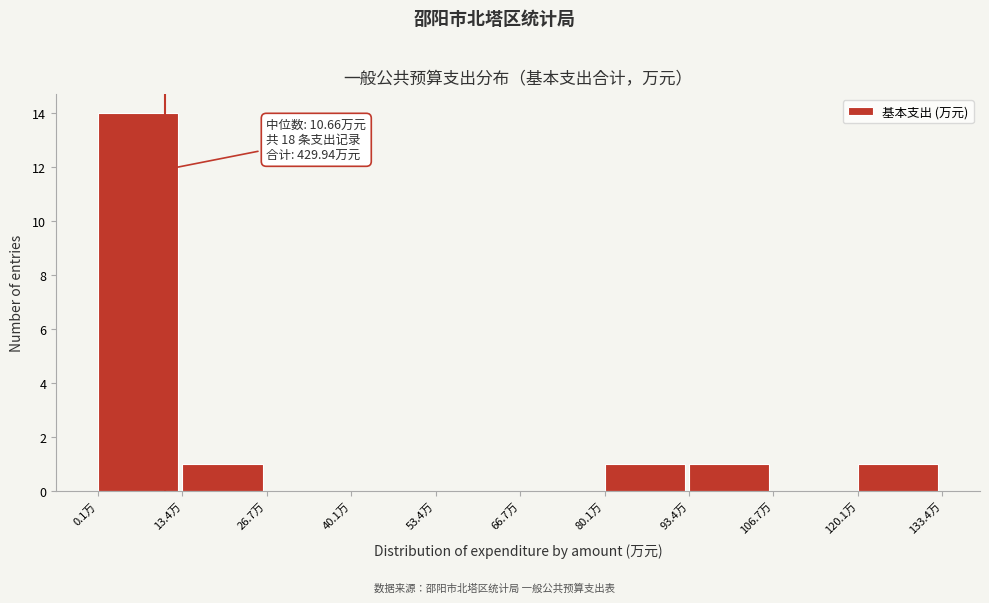

Which range on the x-axis has the tallest bar?

0 to 14